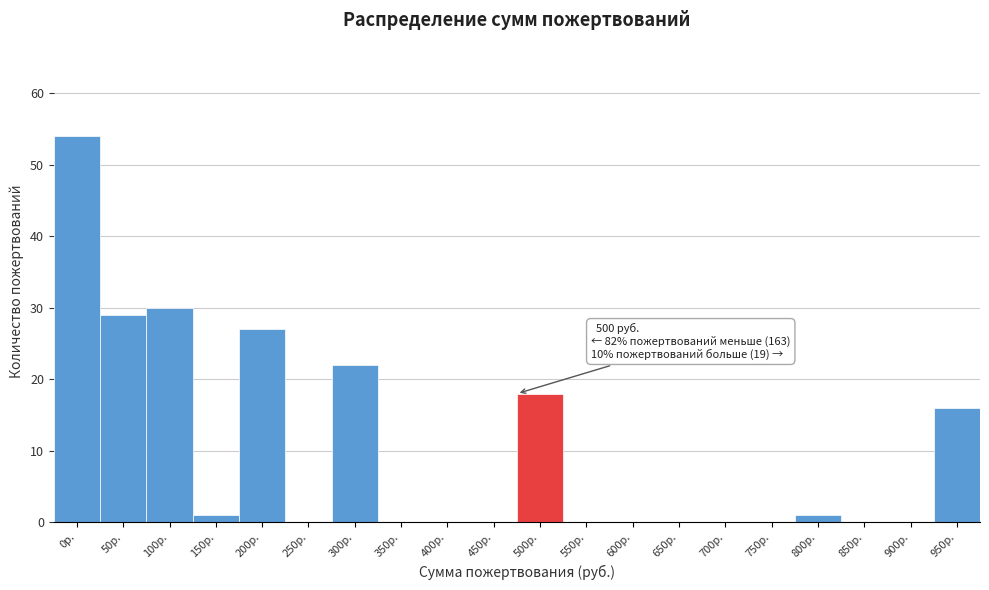

Reading left to right, list all the values displayed in this chart.

0р.=54	50р.=29	100р.=30	150р.=1	200р.=27	250р.=0	300р.=22	350р.=0	400р.=0	450р.=0	500р.=18	550р.=0	600р.=0	650р.=0	700р.=0	750р.=0	800р.=1	850р.=0	900р.=0	950р.=16